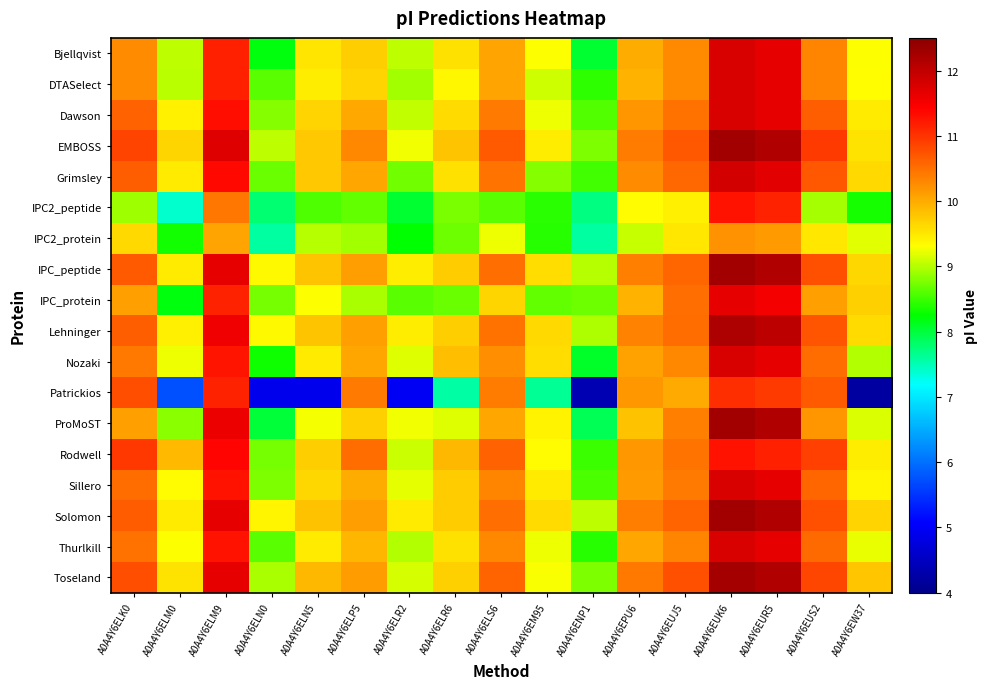

Reading left to right, list all the values displayed in this chart.

Bjellqvist: A0A4Y6ELK0=10.3	A0A4Y6ELM0=9.0	A0A4Y6ELM9=11.2	A0A4Y6ELN0=8.2	A0A4Y6ELN5=9.5	A0A4Y6ELP5=9.7	A0A4Y6ELR2=9.0	A0A4Y6ELR6=9.5	A0A4Y6ELS6=10.1	A0A4Y6EM95=9.3	A0A4Y6ENP1=8.0	A0A4Y6EPU6=10.0	A0A4Y6EUJ5=10.3	A0A4Y6EUK6=11.8	A0A4Y6EUR5=11.7	A0A4Y6EUS2=10.3	A0A4Y6EW37=9.3
DTASelect: A0A4Y6ELK0=10.3	A0A4Y6ELM0=9.0	A0A4Y6ELM9=11.2	A0A4Y6ELN0=8.6	A0A4Y6ELN5=9.5	A0A4Y6ELP5=9.7	A0A4Y6ELR2=8.9	A0A4Y6ELR6=9.4	A0A4Y6ELS6=10.1	A0A4Y6EM95=9.1	A0A4Y6ENP1=8.4	A0A4Y6EPU6=10.0	A0A4Y6EUJ5=10.3	A0A4Y6EUK6=11.8	A0A4Y6EUR5=11.7	A0A4Y6EUS2=10.3	A0A4Y6EW37=9.3
Dawson: A0A4Y6ELK0=10.6	A0A4Y6ELM0=9.4	A0A4Y6ELM9=11.3	A0A4Y6ELN0=8.8	A0A4Y6ELN5=9.7	A0A4Y6ELP5=10.0	A0A4Y6ELR2=9.0	A0A4Y6ELR6=9.6	A0A4Y6ELS6=10.4	A0A4Y6EM95=9.2	A0A4Y6ENP1=8.6	A0A4Y6EPU6=10.2	A0A4Y6EUJ5=10.5	A0A4Y6EUK6=11.8	A0A4Y6EUR5=11.7	A0A4Y6EUS2=10.7	A0A4Y6EW37=9.5
EMBOSS: A0A4Y6ELK0=10.9	A0A4Y6ELM0=9.6	A0A4Y6ELM9=11.7	A0A4Y6ELN0=9.0	A0A4Y6ELN5=9.8	A0A4Y6ELP5=10.3	A0A4Y6ELR2=9.3	A0A4Y6ELR6=9.8	A0A4Y6ELS6=10.7	A0A4Y6EM95=9.5	A0A4Y6ENP1=8.8	A0A4Y6EPU6=10.4	A0A4Y6EUJ5=10.7	A0A4Y6EUK6=12.3	A0A4Y6EUR5=12.1	A0A4Y6EUS2=10.9	A0A4Y6EW37=9.5
Grimsley: A0A4Y6ELK0=10.7	A0A4Y6ELM0=9.5	A0A4Y6ELM9=11.4	A0A4Y6ELN0=8.7	A0A4Y6ELN5=9.8	A0A4Y6ELP5=10.1	A0A4Y6ELR2=8.7	A0A4Y6ELR6=9.5	A0A4Y6ELS6=10.5	A0A4Y6EM95=8.8	A0A4Y6ENP1=8.5	A0A4Y6EPU6=10.3	A0A4Y6EUJ5=10.6	A0A4Y6EUK6=11.8	A0A4Y6EUR5=11.7	A0A4Y6EUS2=10.7	A0A4Y6EW37=9.6
IPC2_peptide: A0A4Y6ELK0=8.9	A0A4Y6ELM0=7.4	A0A4Y6ELM9=10.5	A0A4Y6ELN0=7.8	A0A4Y6ELN5=8.6	A0A4Y6ELP5=8.7	A0A4Y6ELR2=8.0	A0A4Y6ELR6=8.8	A0A4Y6ELS6=8.6	A0A4Y6EM95=8.4	A0A4Y6ENP1=7.7	A0A4Y6EPU6=9.3	A0A4Y6EUJ5=9.4	A0A4Y6EUK6=11.3	A0A4Y6EUR5=11.1	A0A4Y6EUS2=8.9	A0A4Y6EW37=8.3
IPC2_protein: A0A4Y6ELK0=9.6	A0A4Y6ELM0=8.3	A0A4Y6ELM9=10.1	A0A4Y6ELN0=7.6	A0A4Y6ELN5=9.0	A0A4Y6ELP5=8.9	A0A4Y6ELR2=8.2	A0A4Y6ELR6=8.7	A0A4Y6ELS6=9.2	A0A4Y6EM95=8.4	A0A4Y6ENP1=7.6	A0A4Y6EPU6=9.1	A0A4Y6EUJ5=9.5	A0A4Y6EUK6=10.2	A0A4Y6EUR5=10.1	A0A4Y6EUS2=9.5	A0A4Y6EW37=9.2
IPC_peptide: A0A4Y6ELK0=10.7	A0A4Y6ELM0=9.5	A0A4Y6ELM9=11.6	A0A4Y6ELN0=9.4	A0A4Y6ELN5=9.8	A0A4Y6ELP5=10.1	A0A4Y6ELR2=9.5	A0A4Y6ELR6=9.7	A0A4Y6ELS6=10.5	A0A4Y6EM95=9.6	A0A4Y6ENP1=9.0	A0A4Y6EPU6=10.4	A0A4Y6EUJ5=10.6	A0A4Y6EUK6=12.3	A0A4Y6EUR5=12.1	A0A4Y6EUS2=10.8	A0A4Y6EW37=9.6
IPC_protein: A0A4Y6ELK0=10.1	A0A4Y6ELM0=8.2	A0A4Y6ELM9=11.1	A0A4Y6ELN0=8.7	A0A4Y6ELN5=9.3	A0A4Y6ELP5=9.0	A0A4Y6ELR2=8.6	A0A4Y6ELR6=8.7	A0A4Y6ELS6=9.6	A0A4Y6EM95=8.7	A0A4Y6ENP1=8.7	A0A4Y6EPU6=10.0	A0A4Y6EUJ5=10.5	A0A4Y6EUK6=11.7	A0A4Y6EUR5=11.5	A0A4Y6EUS2=10.1	A0A4Y6EW37=9.7
Lehninger: A0A4Y6ELK0=10.7	A0A4Y6ELM0=9.4	A0A4Y6ELM9=11.6	A0A4Y6ELN0=9.4	A0A4Y6ELN5=9.8	A0A4Y6ELP5=10.1	A0A4Y6ELR2=9.5	A0A4Y6ELR6=9.7	A0A4Y6ELS6=10.5	A0A4Y6EM95=9.6	A0A4Y6ENP1=9.0	A0A4Y6EPU6=10.3	A0A4Y6EUJ5=10.5	A0A4Y6EUK6=12.2	A0A4Y6EUR5=12.0	A0A4Y6EUS2=10.7	A0A4Y6EW37=9.6
Nozaki: A0A4Y6ELK0=10.4	A0A4Y6ELM0=9.2	A0A4Y6ELM9=11.3	A0A4Y6ELN0=8.3	A0A4Y6ELN5=9.5	A0A4Y6ELP5=10.0	A0A4Y6ELR2=9.2	A0A4Y6ELR6=9.9	A0A4Y6ELS6=10.2	A0A4Y6EM95=9.6	A0A4Y6ENP1=8.1	A0A4Y6EPU6=10.1	A0A4Y6EUJ5=10.3	A0A4Y6EUK6=11.8	A0A4Y6EUR5=11.7	A0A4Y6EUS2=10.5	A0A4Y6EW37=9.0
Patrickios: A0A4Y6ELK0=10.8	A0A4Y6ELM0=5.7	A0A4Y6ELM9=11.1	A0A4Y6ELN0=4.9	A0A4Y6ELN5=4.9	A0A4Y6ELP5=10.4	A0A4Y6ELR2=5.0	A0A4Y6ELR6=7.6	A0A4Y6ELS6=10.4	A0A4Y6EM95=7.6	A0A4Y6ENP1=4.4	A0A4Y6EPU6=10.2	A0A4Y6EUJ5=10.0	A0A4Y6EUK6=11.1	A0A4Y6EUR5=10.9	A0A4Y6EUS2=10.7	A0A4Y6EW37=4.2
ProMoST: A0A4Y6ELK0=10.1	A0A4Y6ELM0=8.8	A0A4Y6ELM9=11.6	A0A4Y6ELN0=8.0	A0A4Y6ELN5=9.3	A0A4Y6ELP5=9.7	A0A4Y6ELR2=9.3	A0A4Y6ELR6=9.2	A0A4Y6ELS6=10.0	A0A4Y6EM95=9.4	A0A4Y6ENP1=7.9	A0A4Y6EPU6=9.8	A0A4Y6EUJ5=10.4	A0A4Y6EUK6=12.3	A0A4Y6EUR5=12.1	A0A4Y6EUS2=10.2	A0A4Y6EW37=9.2
Rodwell: A0A4Y6ELK0=11.0	A0A4Y6ELM0=9.9	A0A4Y6ELM9=11.4	A0A4Y6ELN0=8.7	A0A4Y6ELN5=9.7	A0A4Y6ELP5=10.5	A0A4Y6ELR2=9.1	A0A4Y6ELR6=9.9	A0A4Y6ELS6=10.6	A0A4Y6EM95=9.3	A0A4Y6ENP1=8.5	A0A4Y6EPU6=10.2	A0A4Y6EUJ5=10.5	A0A4Y6EUK6=11.3	A0A4Y6EUR5=11.2	A0A4Y6EUS2=10.9	A0A4Y6EW37=9.5
Sillero: A0A4Y6ELK0=10.5	A0A4Y6ELM0=9.3	A0A4Y6ELM9=11.3	A0A4Y6ELN0=8.8	A0A4Y6ELN5=9.6	A0A4Y6ELP5=10.0	A0A4Y6ELR2=9.2	A0A4Y6ELR6=9.7	A0A4Y6ELS6=10.3	A0A4Y6EM95=9.5	A0A4Y6ENP1=8.6	A0A4Y6EPU6=10.1	A0A4Y6EUJ5=10.4	A0A4Y6EUK6=11.8	A0A4Y6EUR5=11.7	A0A4Y6EUS2=10.6	A0A4Y6EW37=9.4
Solomon: A0A4Y6ELK0=10.7	A0A4Y6ELM0=9.5	A0A4Y6ELM9=11.6	A0A4Y6ELN0=9.4	A0A4Y6ELN5=9.8	A0A4Y6ELP5=10.1	A0A4Y6ELR2=9.5	A0A4Y6ELR6=9.7	A0A4Y6ELS6=10.5	A0A4Y6EM95=9.6	A0A4Y6ENP1=9.0	A0A4Y6EPU6=10.4	A0A4Y6EUJ5=10.6	A0A4Y6EUK6=12.3	A0A4Y6EUR5=12.1	A0A4Y6EUS2=10.8	A0A4Y6EW37=9.7
Thurlkill: A0A4Y6ELK0=10.5	A0A4Y6ELM0=9.3	A0A4Y6ELM9=11.3	A0A4Y6ELN0=8.6	A0A4Y6ELN5=9.5	A0A4Y6ELP5=9.9	A0A4Y6ELR2=9.0	A0A4Y6ELR6=9.5	A0A4Y6ELS6=10.3	A0A4Y6EM95=9.2	A0A4Y6ENP1=8.4	A0A4Y6EPU6=10.1	A0A4Y6EUJ5=10.3	A0A4Y6EUK6=11.8	A0A4Y6EUR5=11.7	A0A4Y6EUS2=10.6	A0A4Y6EW37=9.2
Toseland: A0A4Y6ELK0=10.8	A0A4Y6ELM0=9.5	A0A4Y6ELM9=11.7	A0A4Y6ELN0=9.0	A0A4Y6ELN5=9.9	A0A4Y6ELP5=10.1	A0A4Y6ELR2=9.1	A0A4Y6ELR6=9.7	A0A4Y6ELS6=10.6	A0A4Y6EM95=9.3	A0A4Y6ENP1=8.8	A0A4Y6EPU6=10.4	A0A4Y6EUJ5=10.8	A0A4Y6EUK6=12.3	A0A4Y6EUR5=12.1	A0A4Y6EUS2=10.8	A0A4Y6EW37=9.8